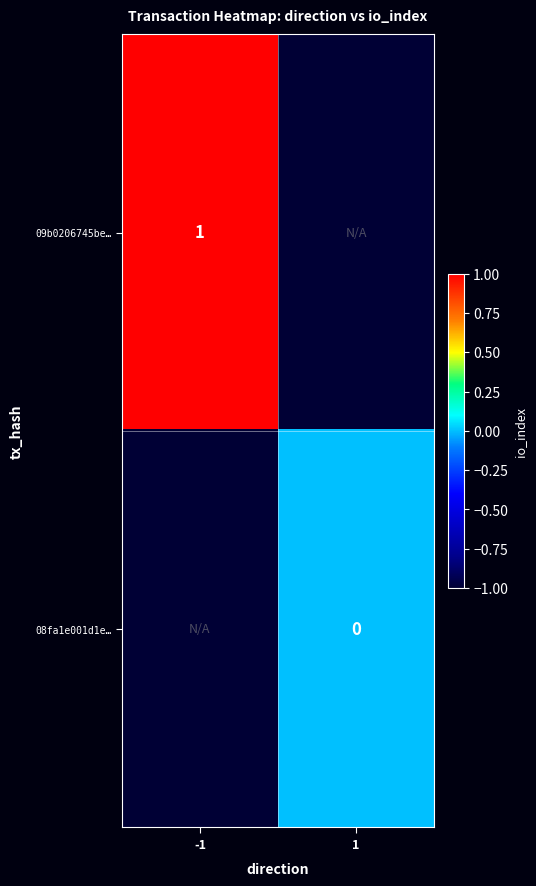

Between -1 and 1, which is larger?

-1